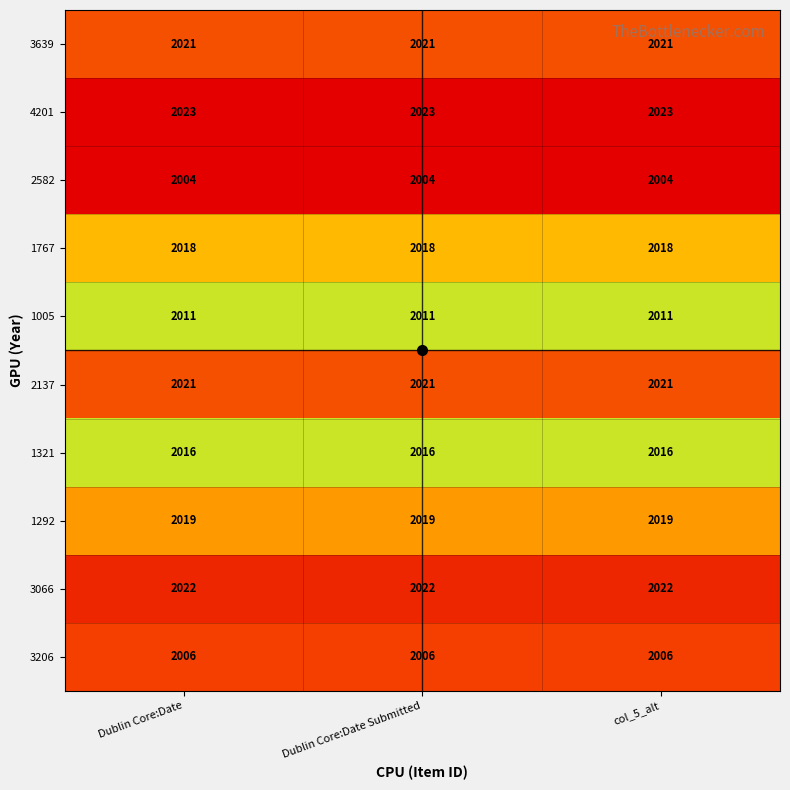

At how many categories does at least one series exceed 2010?

3